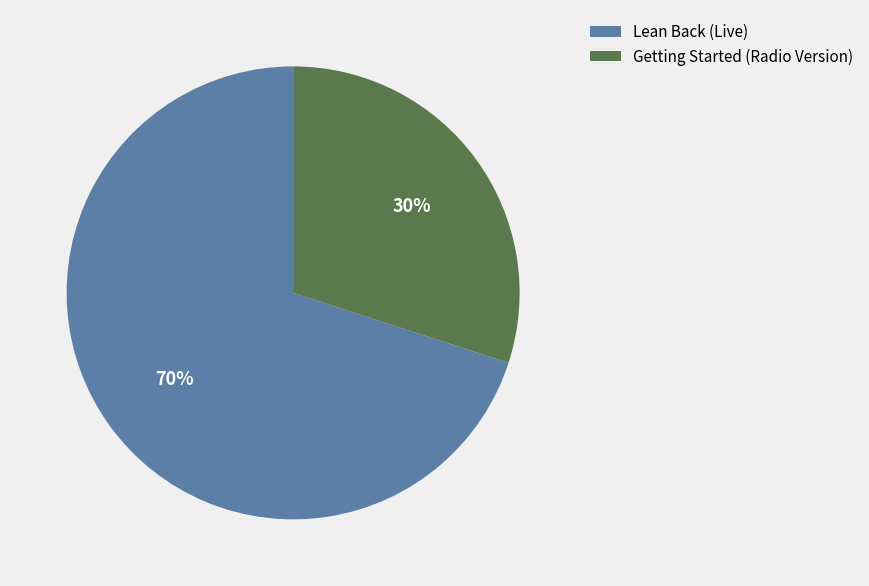

To the nearest percent, what is the difference between the largest and smallest slice percentages?

40%